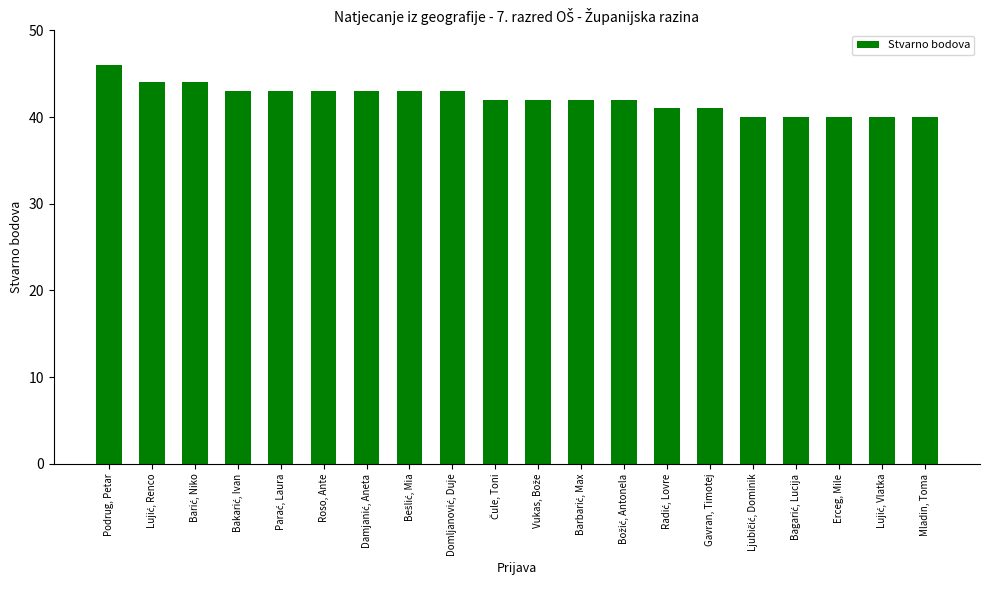

What is the label of the 20th bar from the left?

Mladin, Toma